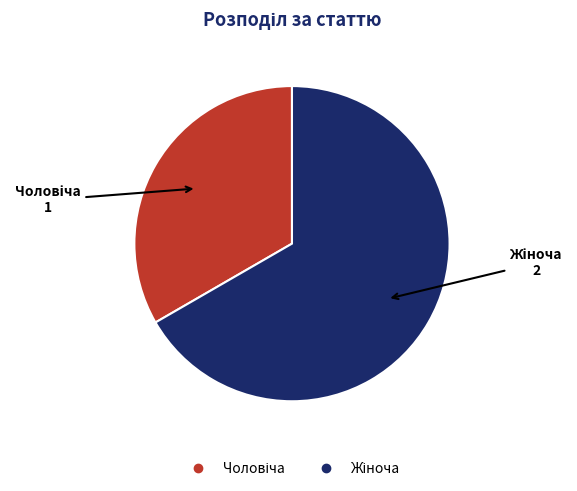

Is there a majority slice in this chart?

Yes